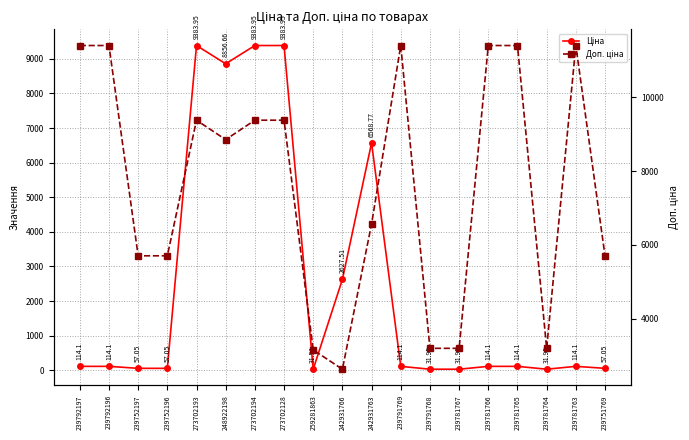

At which category is the sum across all series the highest?

273702193